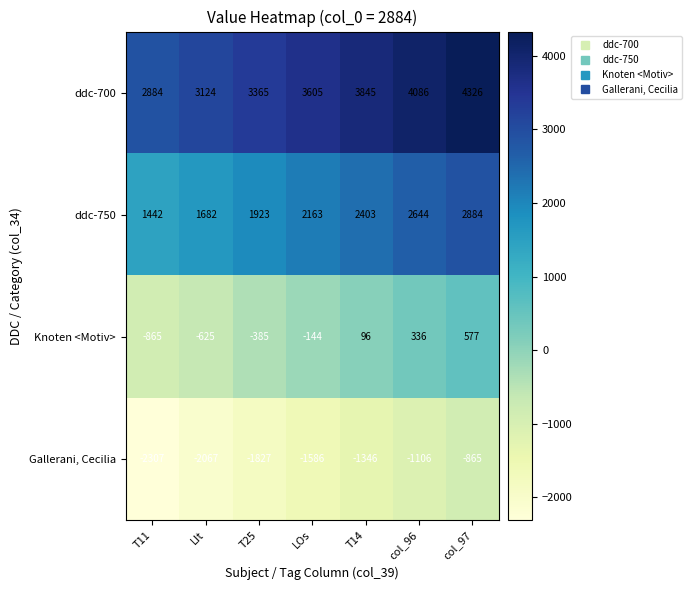

What is the sum of all ddc-750 values?

15141